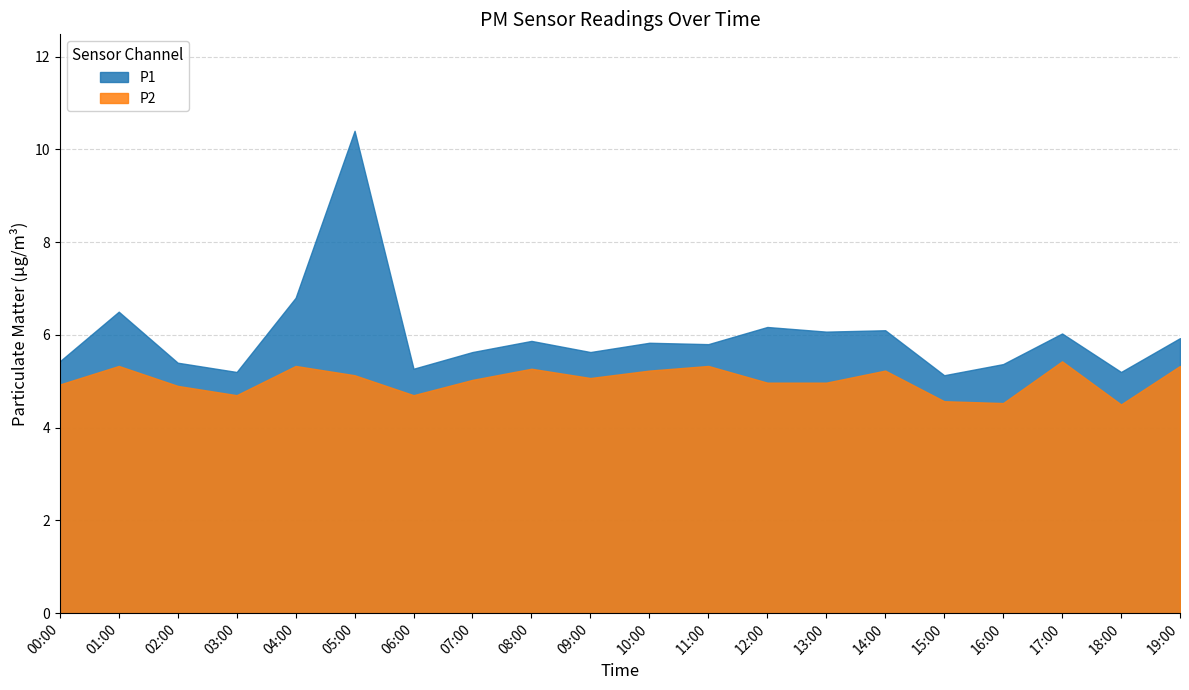

What is the sum of the P1 values at 16:00 and 07:00?

11.0